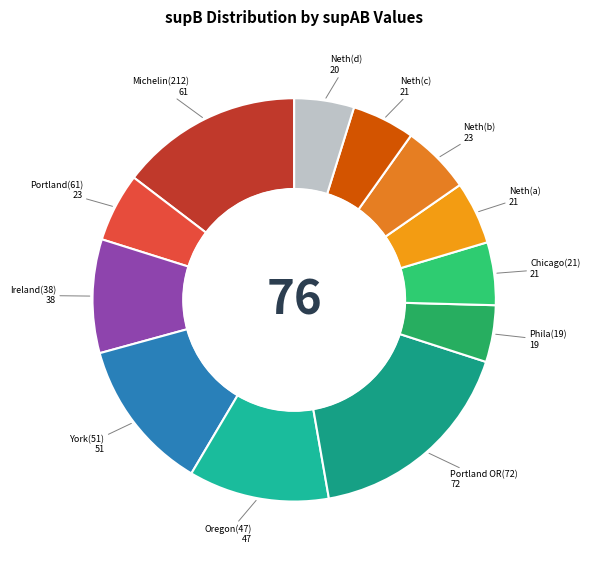

Is there a majority slice in this chart?

No